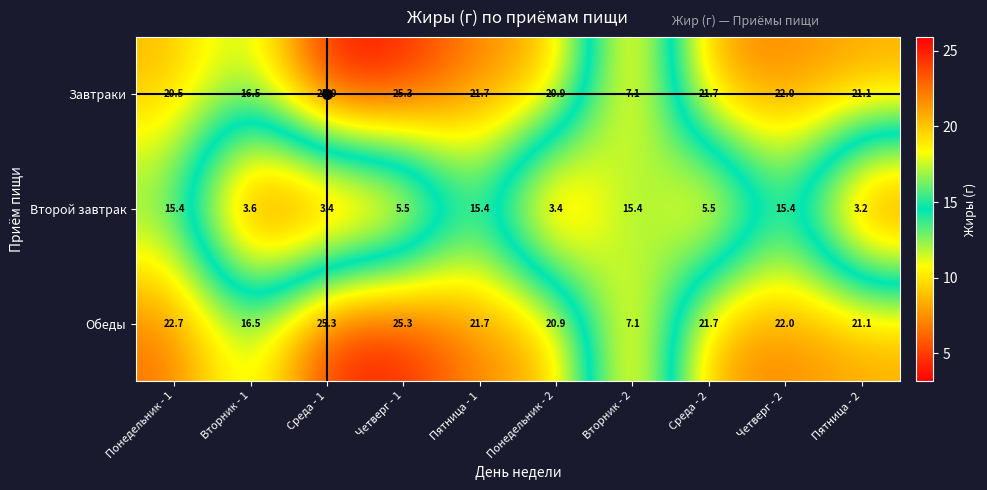

At which category is the sum across all series the highest?

Четверг - 2